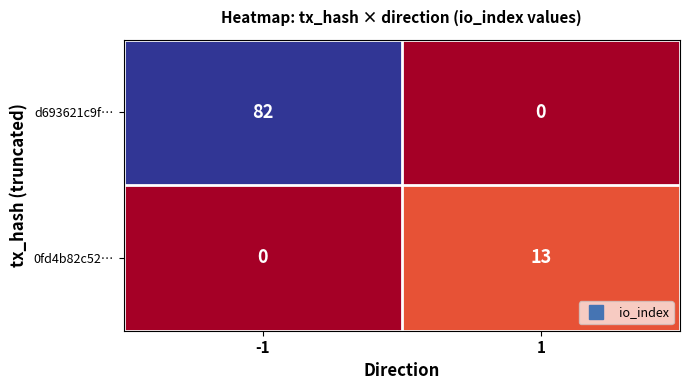

What is the average value of the d693621c9f… series?

41